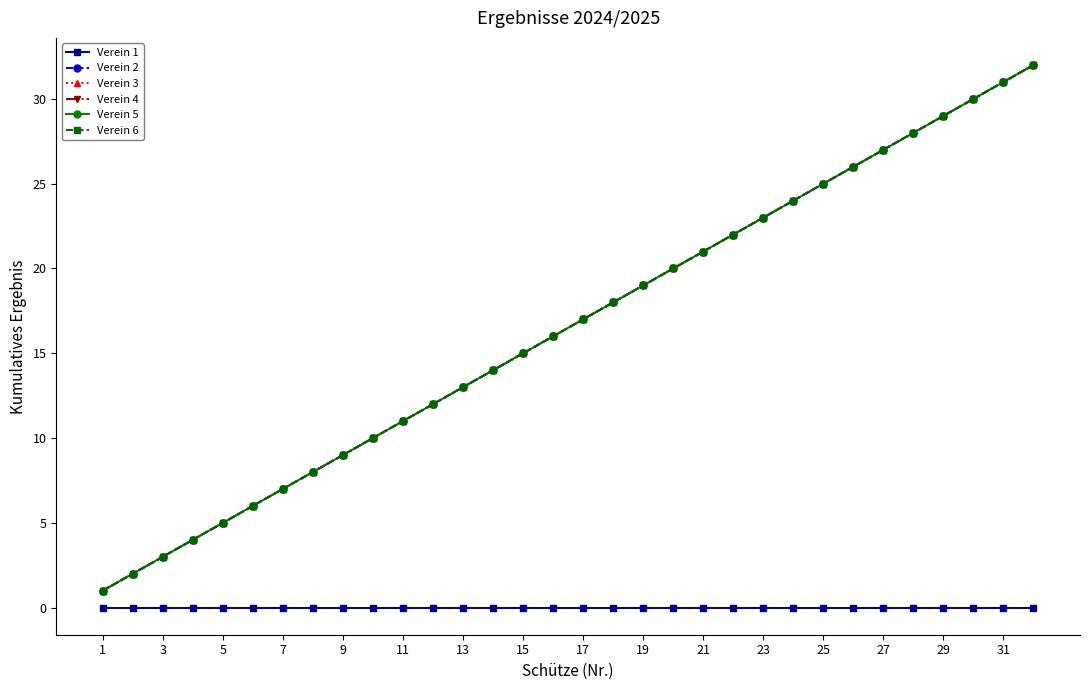

How many lines are shown in the chart?

6